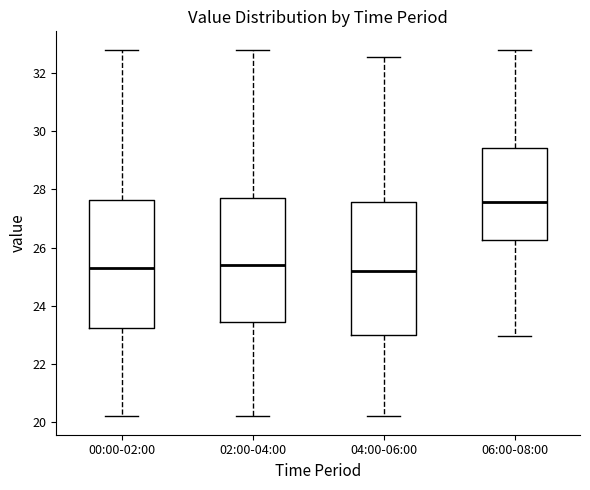

Reading left to right, read every box against the y-axis: the position of its median line, the range the box covers, and the ends of its whiskers. The values are not printed on the chart, so give them approximately, as read against the axis.

00:00-02:00: median 25.2, box 23.2 to 27.6, whiskers 20.2 to 32.8
02:00-04:00: median 25.4, box 23.4 to 27.8, whiskers 20.2 to 32.8
04:00-06:00: median 25.2, box 23.0 to 27.6, whiskers 20.2 to 32.6
06:00-08:00: median 27.6, box 26.2 to 29.4, whiskers 23.0 to 32.8